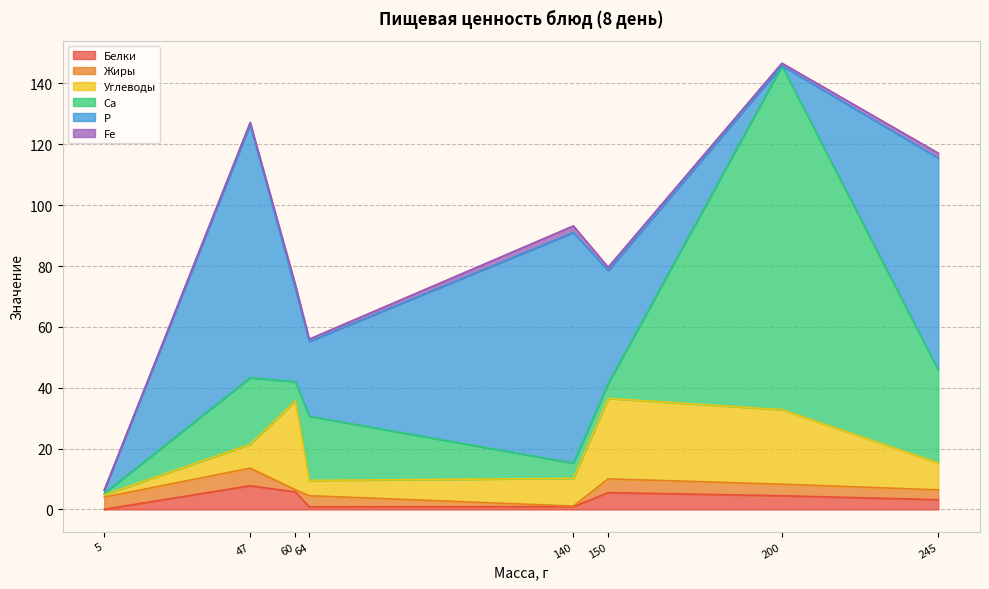

In Р, how many points are higher than both neighbors (excluding endpoints)?

2